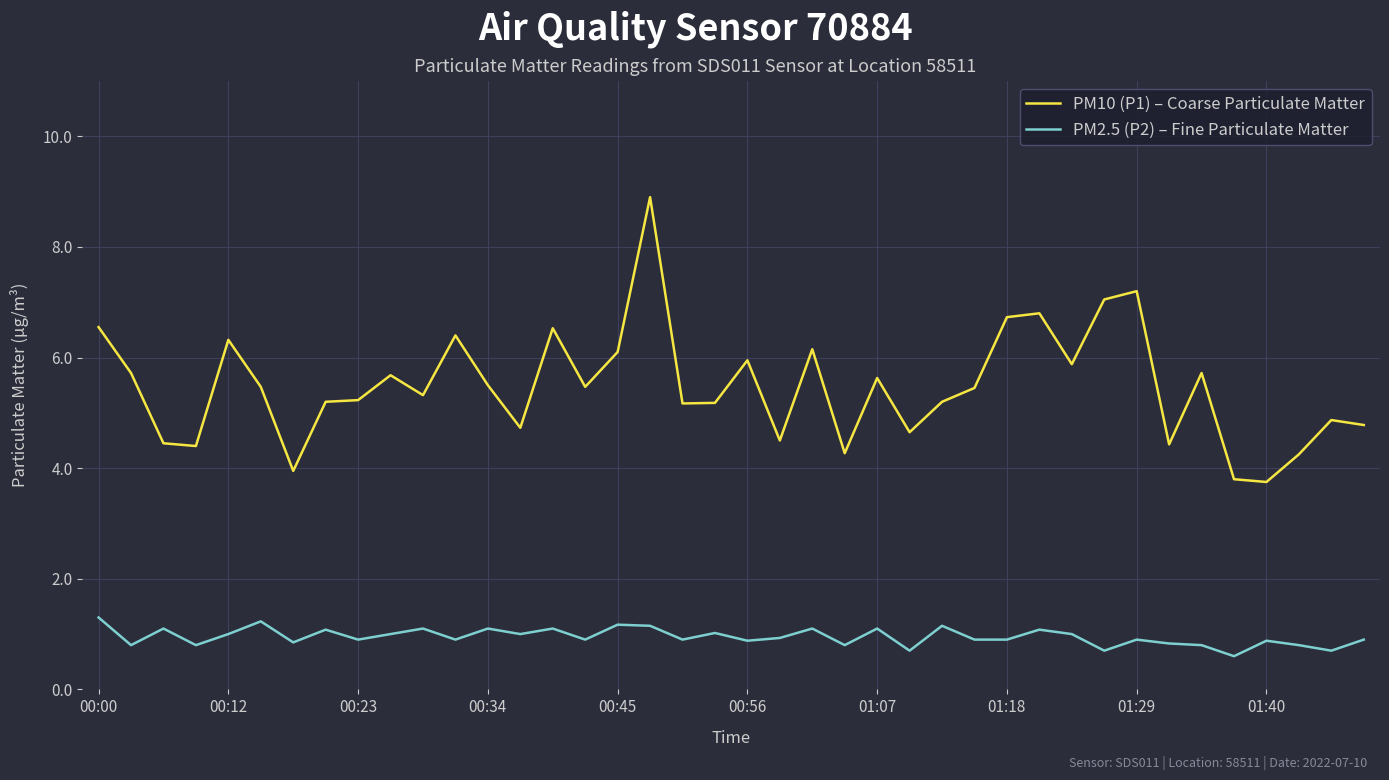

True or false: PM10 (P1) – Coarse Particulate Matter and PM2.5 (P2) – Fine Particulate Matter cross at least once.

False